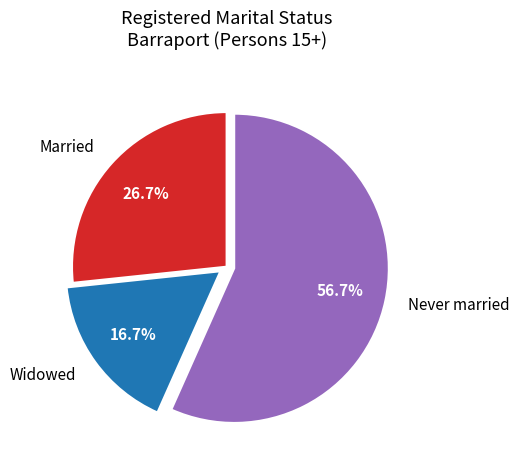

Which slice is the largest?

Never married